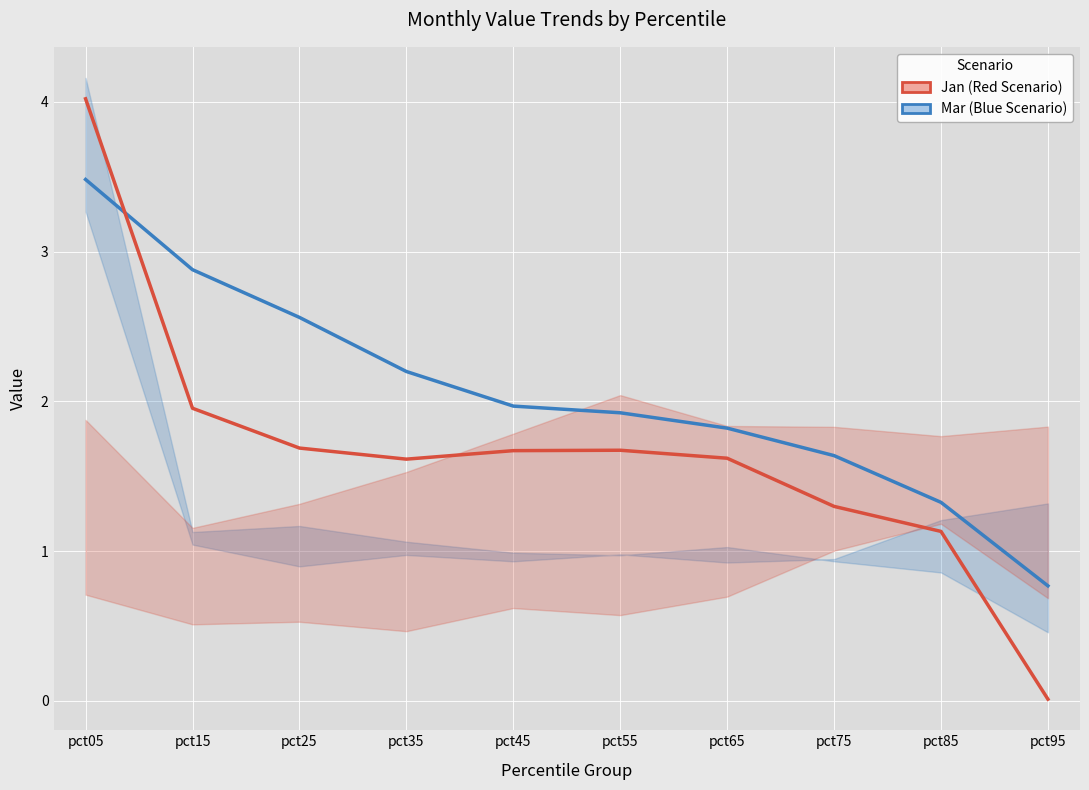

At which category does the chart reach its minimum across all series?

pct95